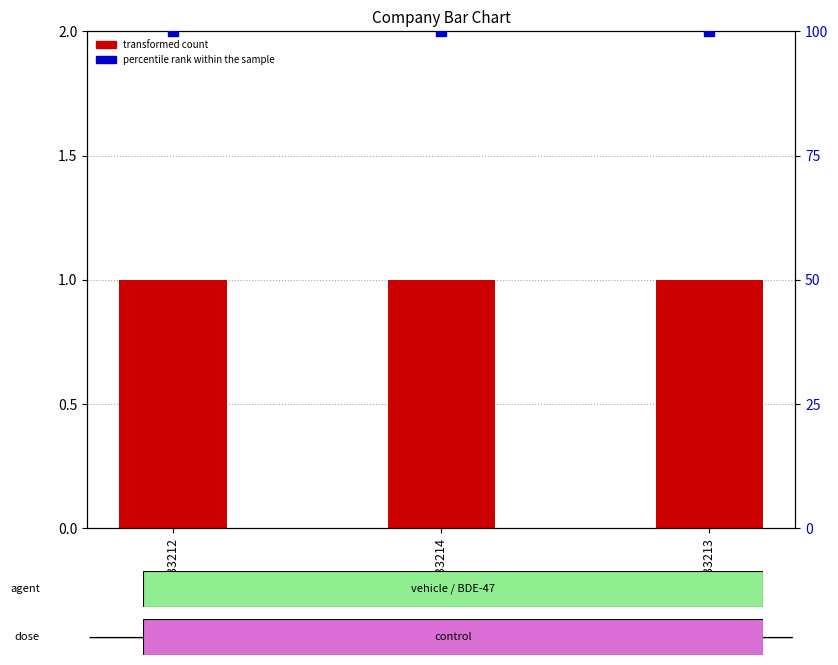

What is the total value across all series at 433214?

101